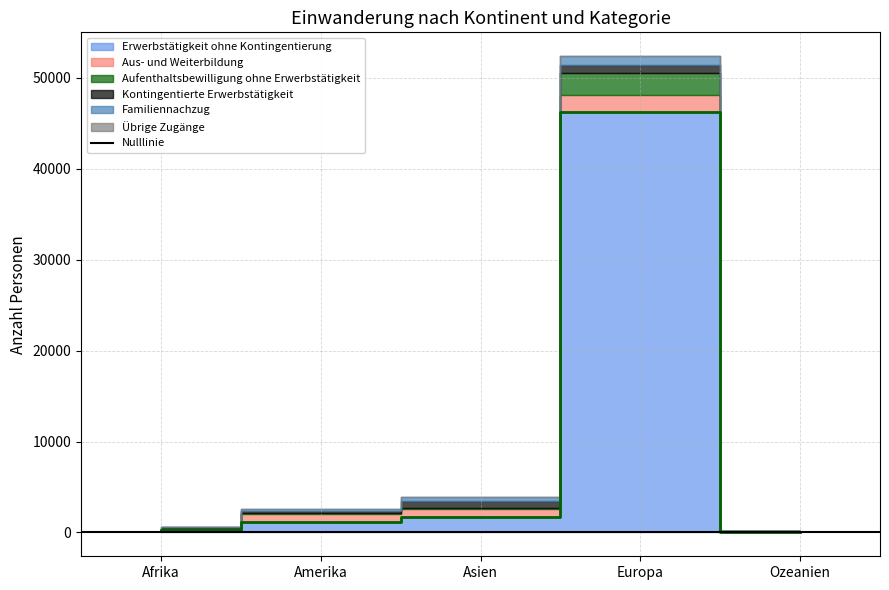

How many interior local peaks does the Kontingentierte Erwerbstätigkeit series have?

1